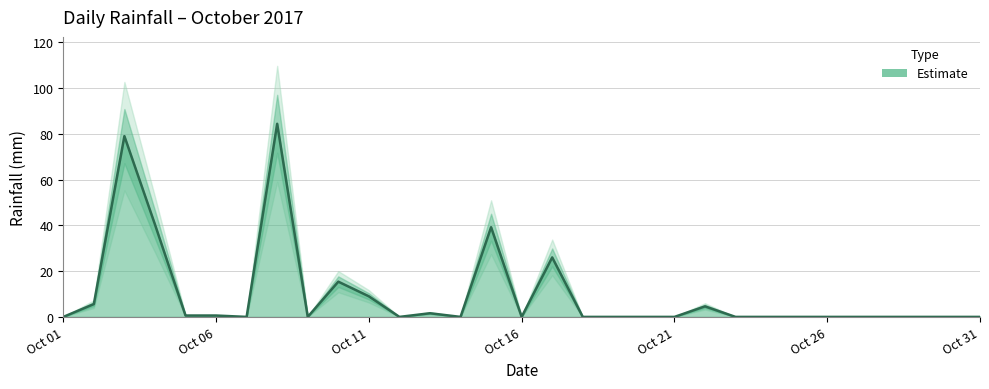

At which label is the value closest to 42?

2017-10-04